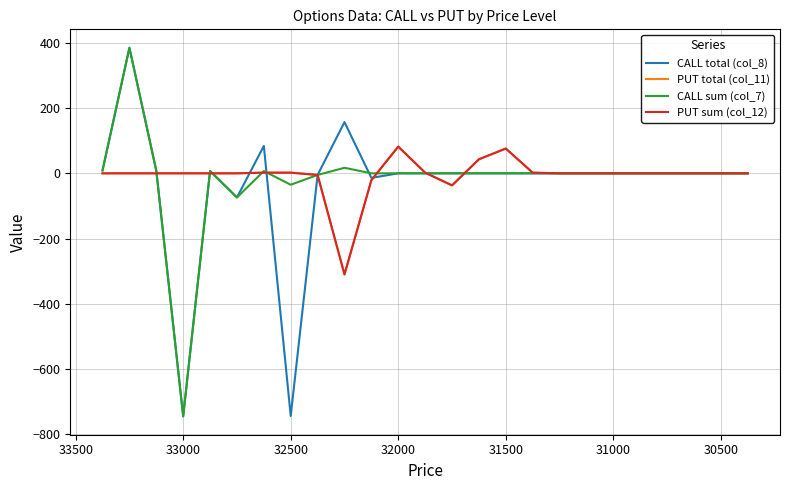

Reading right to left, transcribe all the data shown in this chart.

CALL total (col_8): 0	0	0	0	0	0	0	0	0	0	0	0	0	0	-14	157	-5	-744	84	-74	7	-745	8	385	9
PUT total (col_11): 0	0	0	0	0	0	0	0	2	76	43	-37	2	82	-21	-310	-5	2	2	0	0	0	0	0	0
CALL sum (col_7): 0	0	0	0	0	0	0	0	0	0	0	0	0	0	0	17	-5	-35	7	-74	7	-745	8	385	9
PUT sum (col_12): 0	0	0	0	0	0	0	0	2	76	43	-37	2	82	-21	-310	-5	2	2	0	0	0	0	0	0